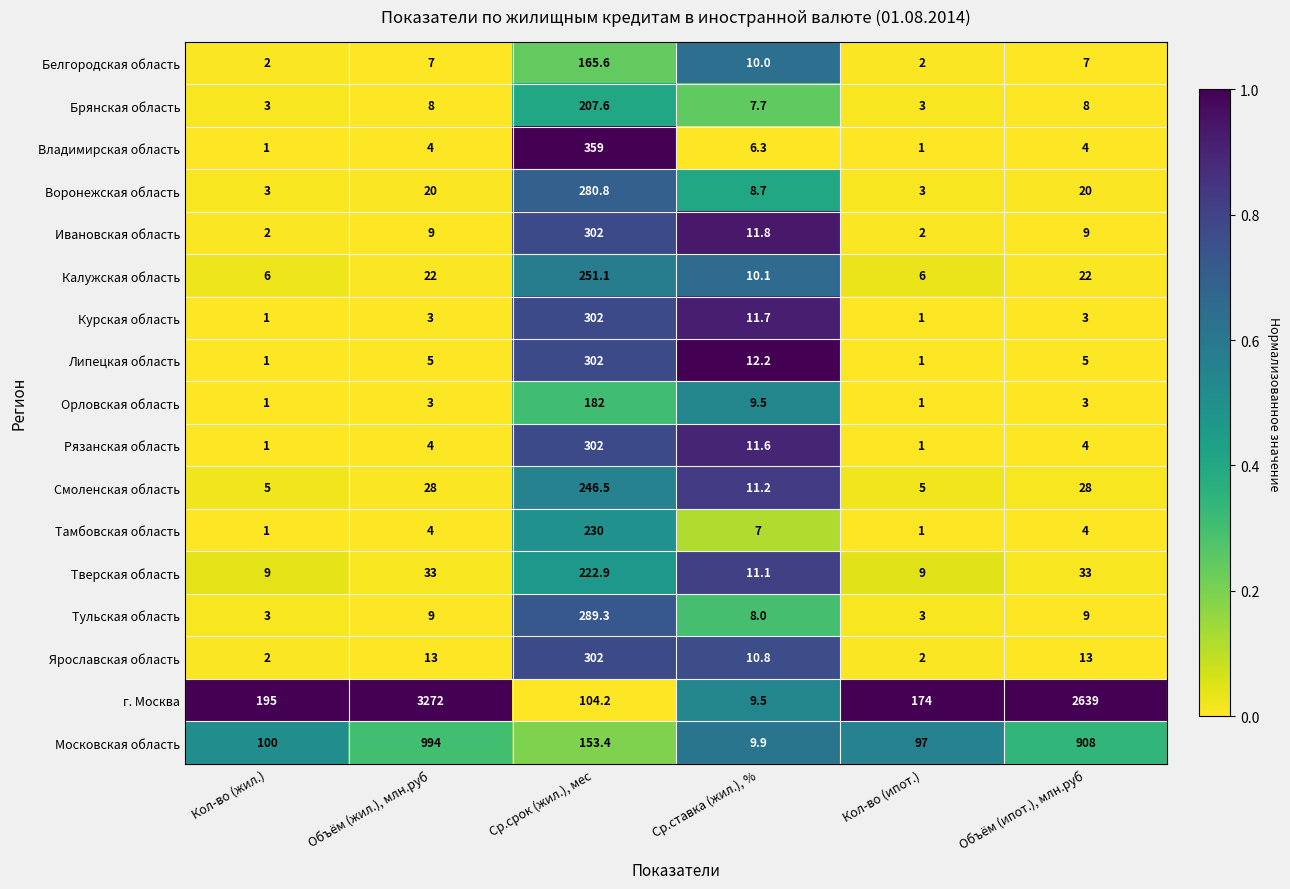

True or false: Липецкая область has a value of 1.0 at Кол-во (жил.).

True